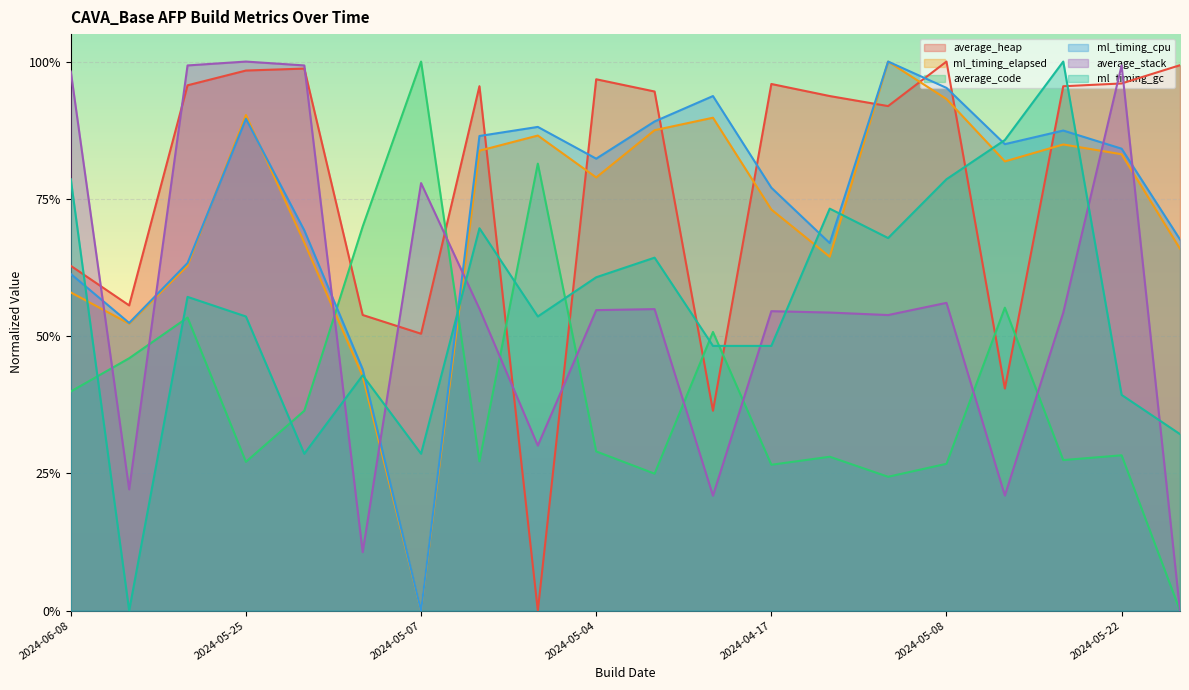

What is the difference between the ml_timing_elapsed values at 2024-05-06 and 2024-05-08?

0.3